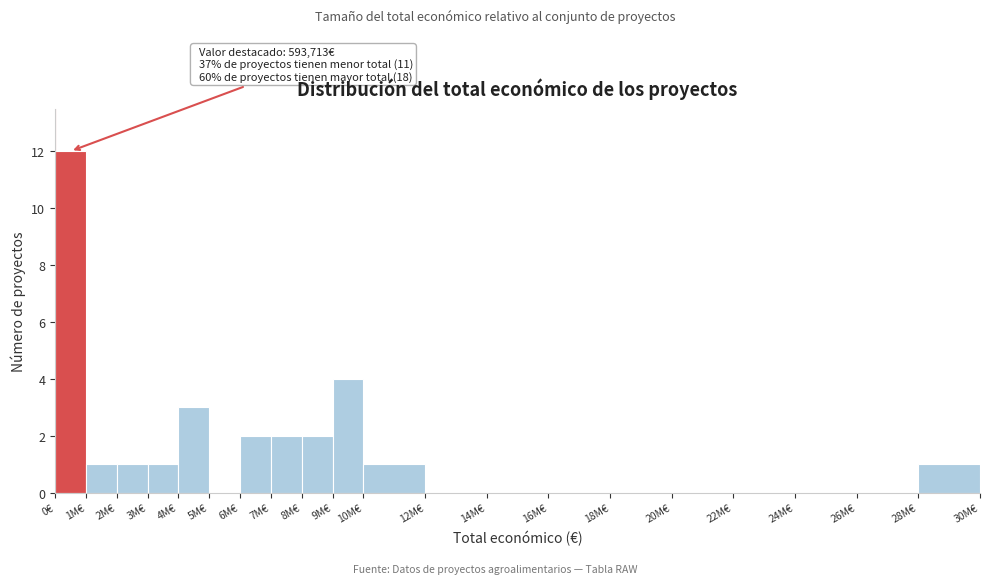

Reading left to right, list all the values displayed in this chart.

0€=12	1M€=1	2M€=1	3M€=1	4M€=3	5M€=0	6M€=2	7M€=2	8M€=2	9M€=4	10M€=1	12M€=0	14M€=0	16M€=0	18M€=0	20M€=0	22M€=0	24M€=0	26M€=0	28M€=1